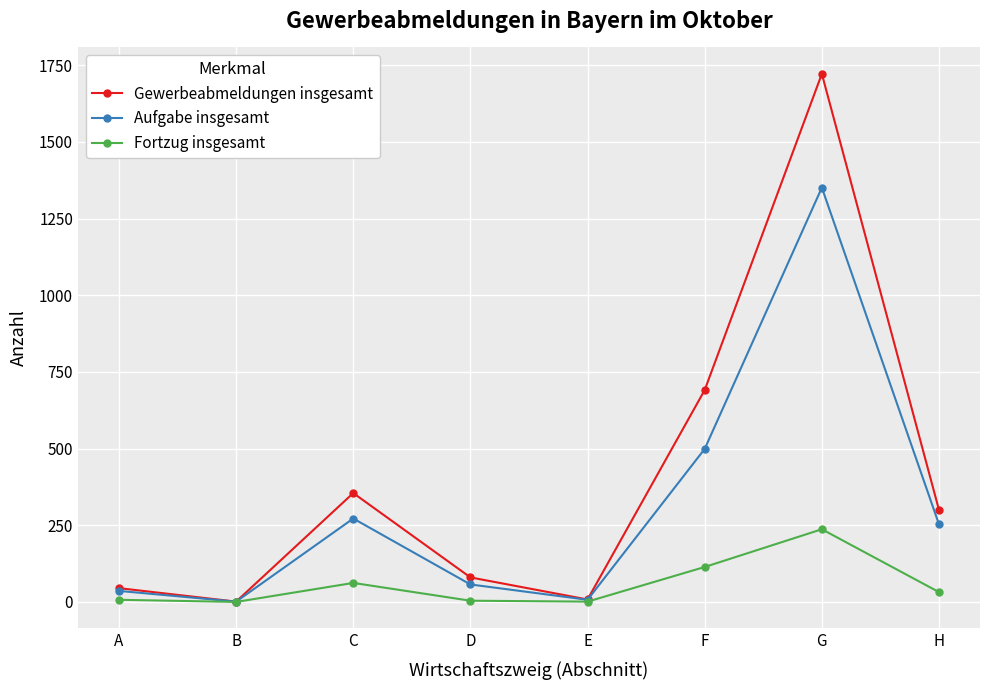

Where is the first local maximum for Gewerbeabmeldungen insgesamt?

C